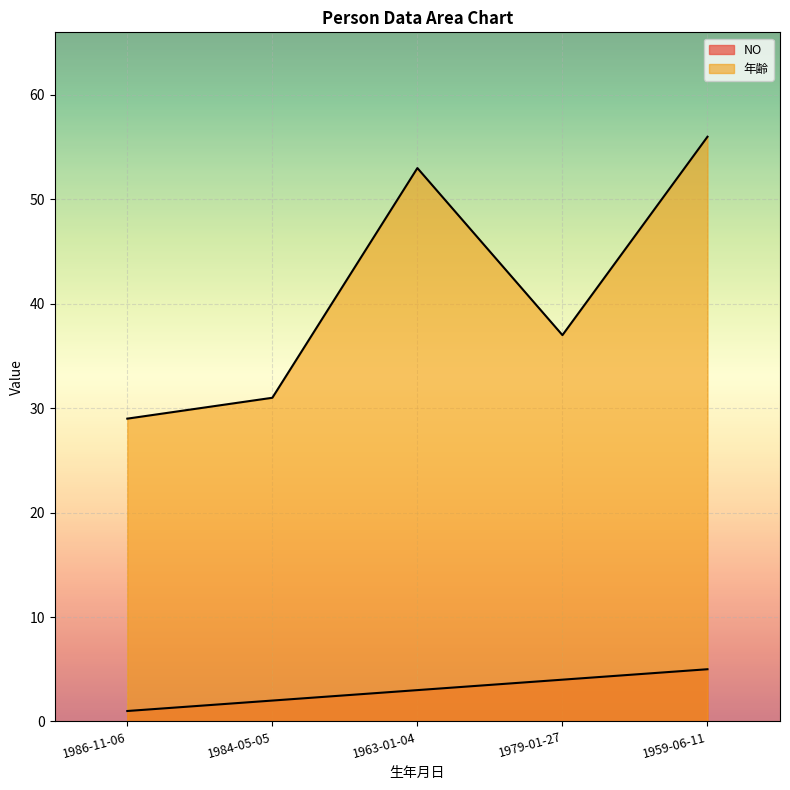

What is the value of the 年齢 point at the 4th from the left?

37